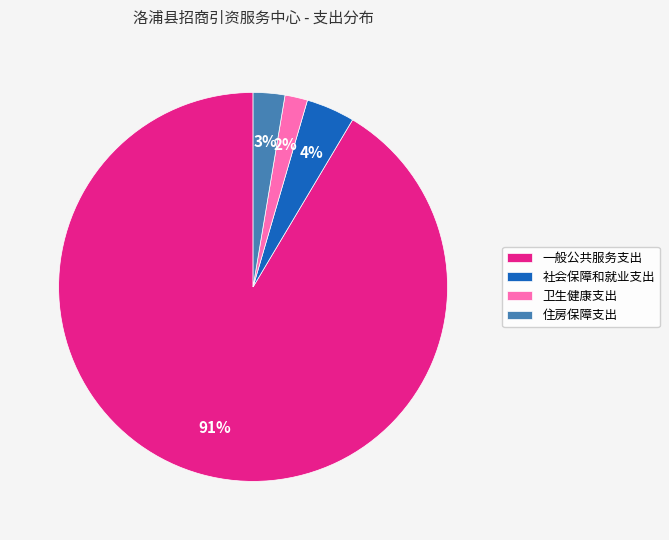

Is it true that 社会保障和就业支出 is 4% of the pie?

True